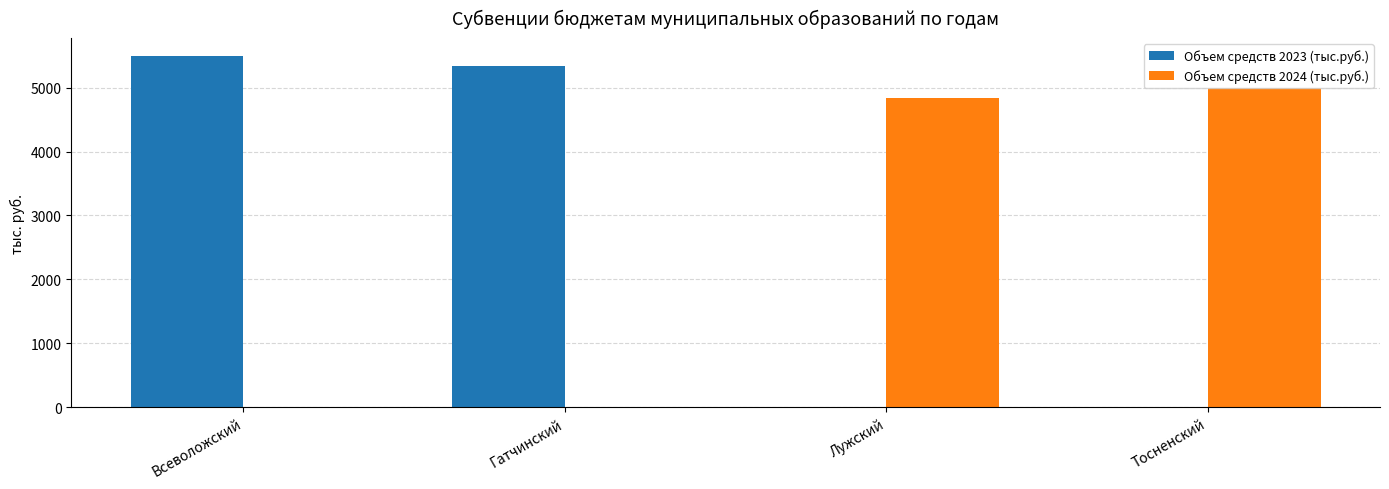

Which series has the widest spread of values?

Объем средств 2023 (тыс.руб.)